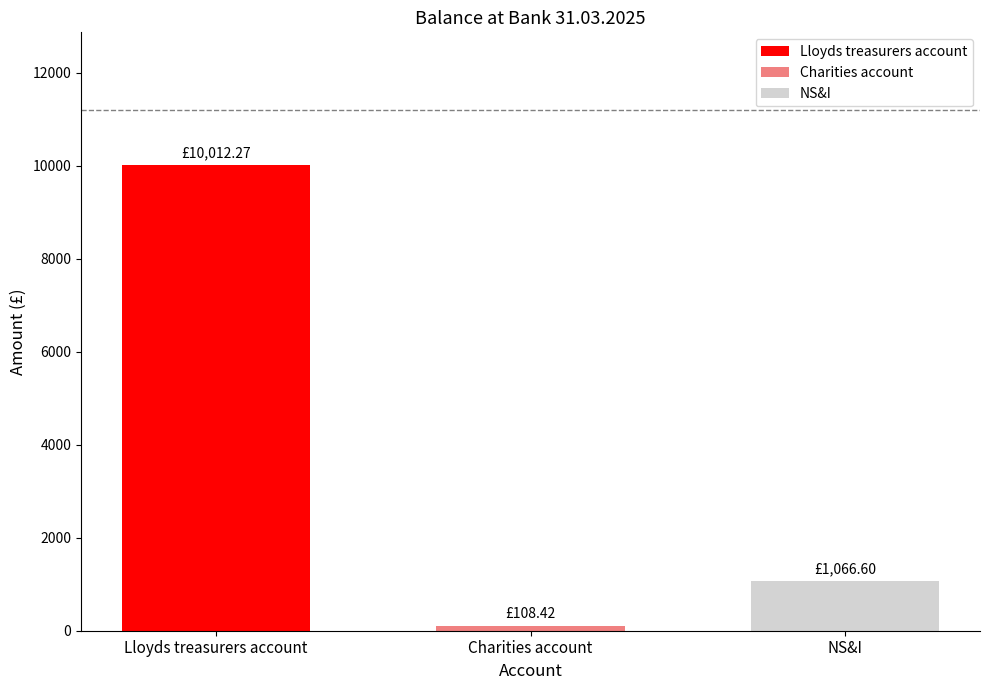

How many distinct data groups are displayed?

1